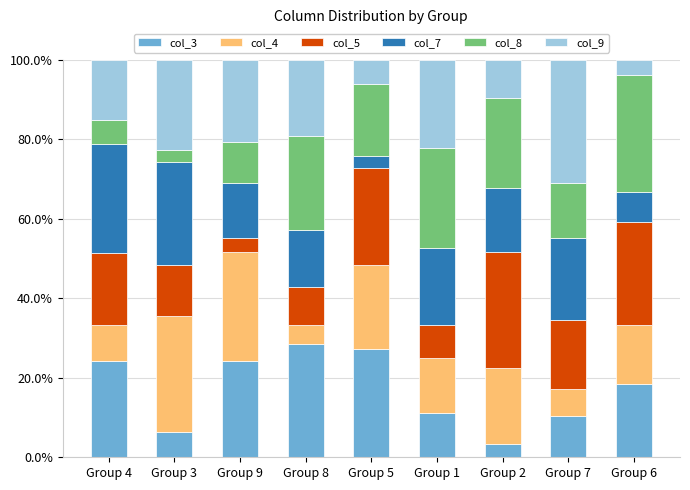

What is the total value across all series at Group 5?

100.0